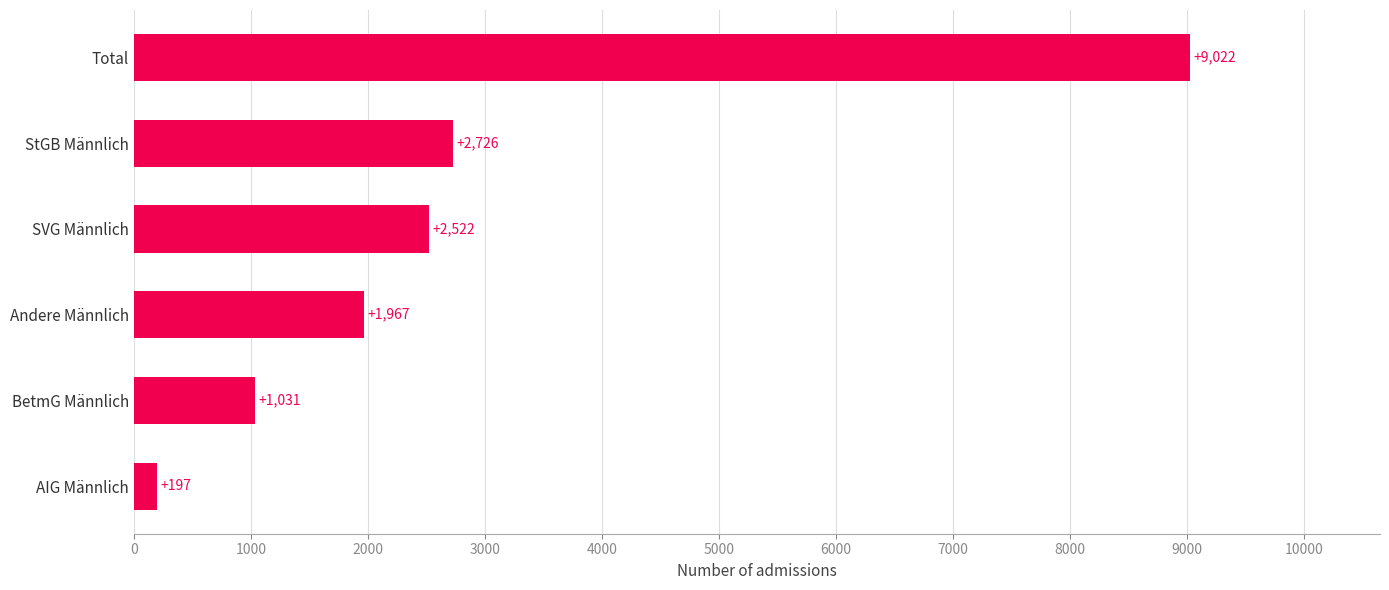

How many bars are there in total?

6